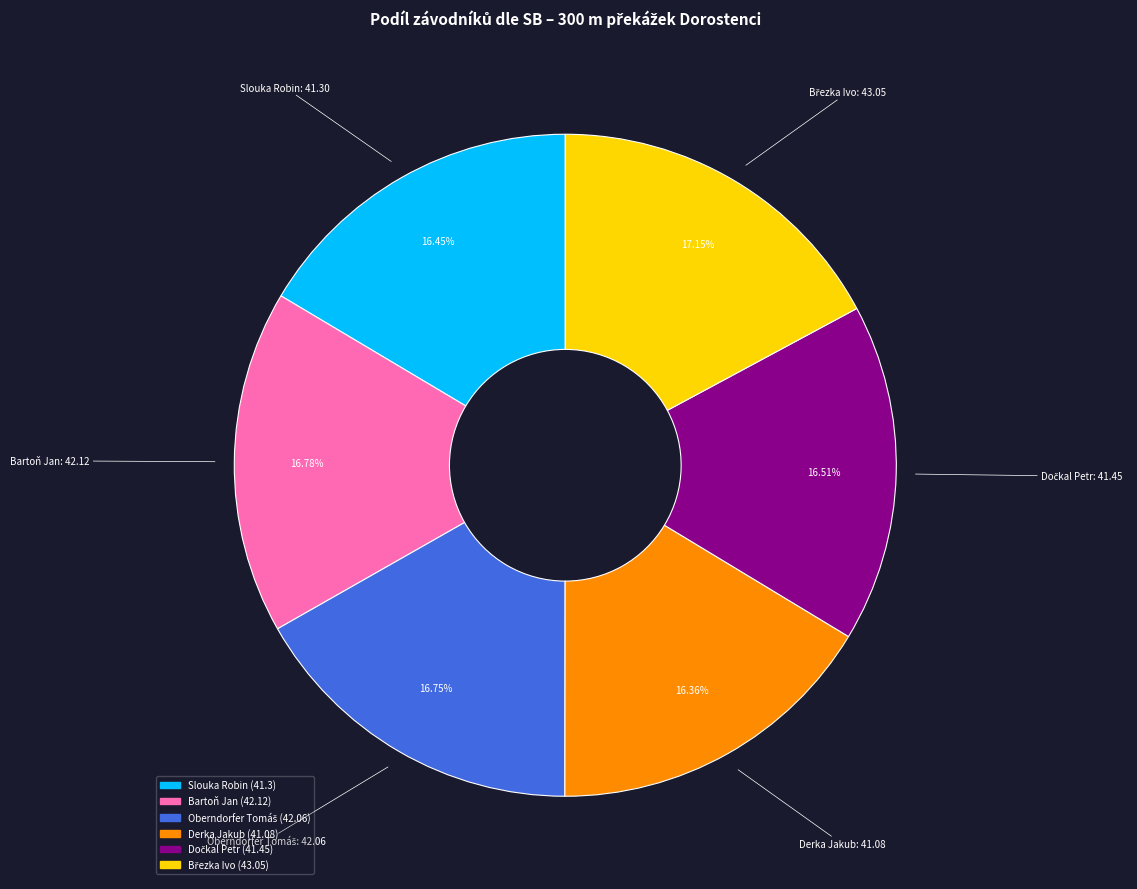

Is there a majority slice in this chart?

No